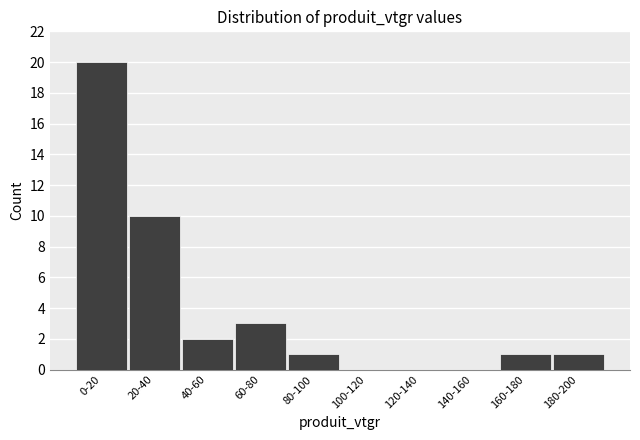

Reading right to left, transcribe all the data shown in this chart.

180-200=1	160-180=1	140-160=0	120-140=0	100-120=0	80-100=1	60-80=3	40-60=2	20-40=10	0-20=20